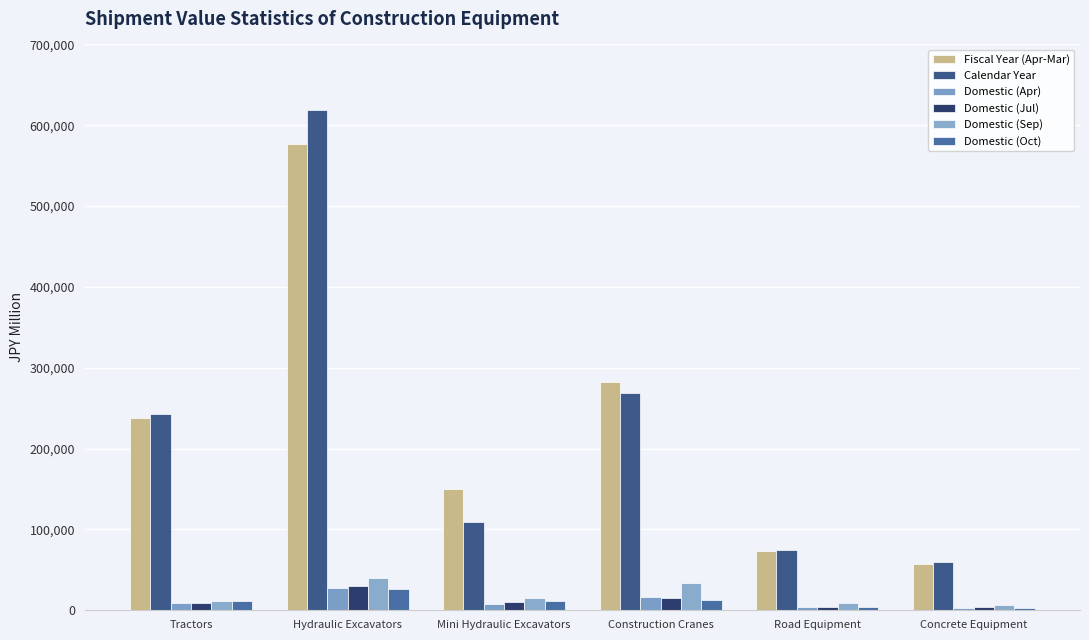

How many bars are there in each group?

6